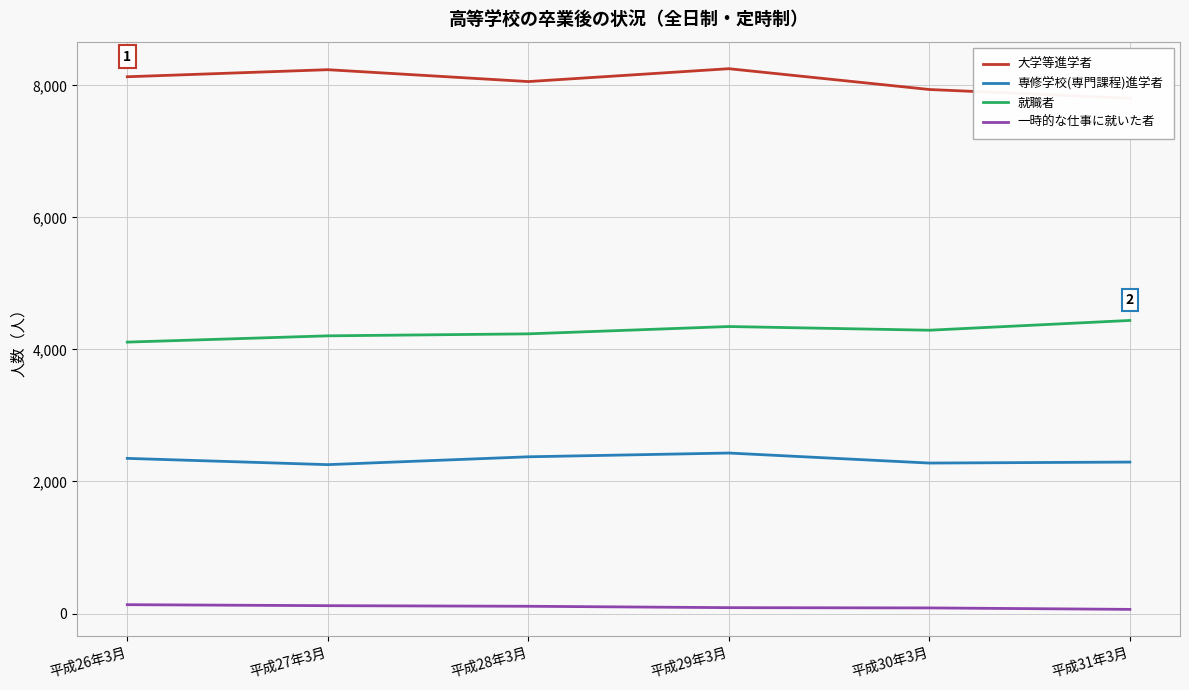

At which category does 大学等進学者 reach its first local valley?

平成28年3月